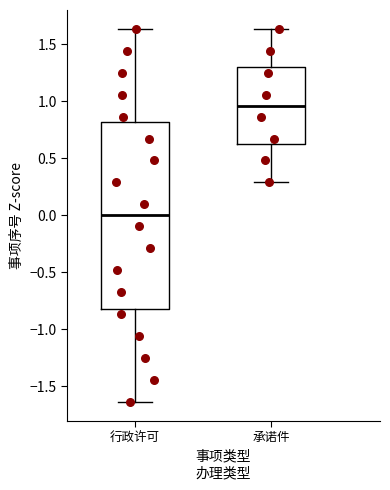

Reading left to right, transcribe this box plot: for each box, give where its median line is, the range the box spans, and where its two whiskers end, as read against the y-axis. The values are not printed on the chart, so give them approximately, as read against the axis.

行政许可: median 0.00, box -0.80 to 0.80, whiskers -1.65 to 1.65
承诺件: median 0.95, box 0.65 to 1.30, whiskers 0.30 to 1.65